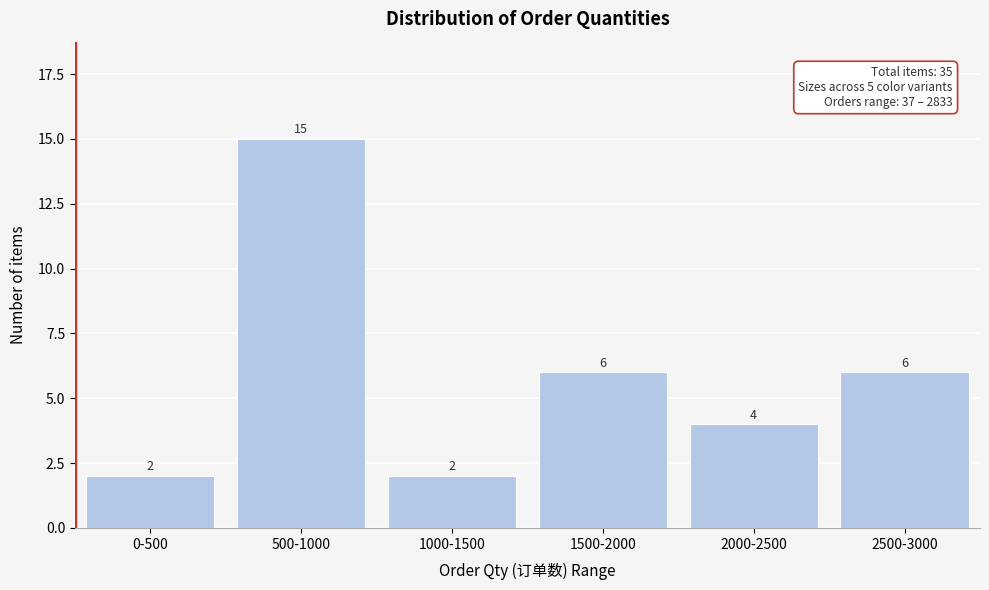

Reading left to right, what are all the values shown in this chart?

0-500=2	500-1000=15	1000-1500=2	1500-2000=6	2000-2500=4	2500-3000=6